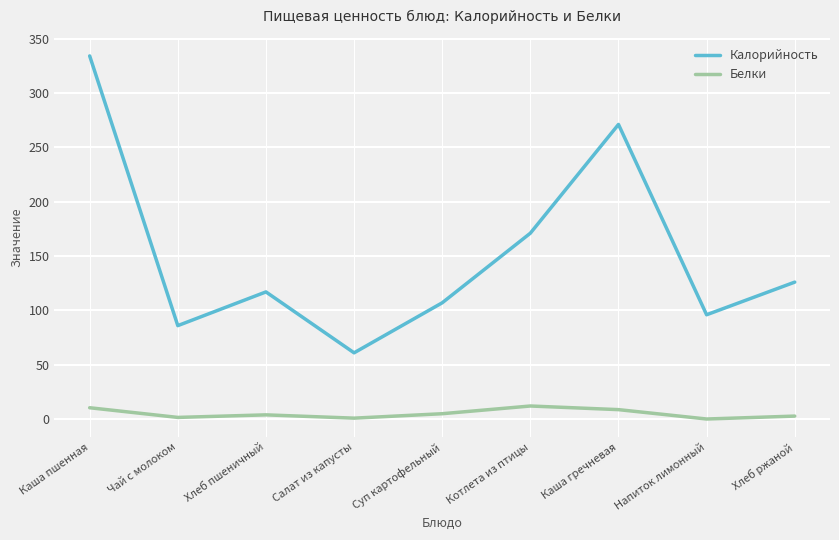

Where does the Белки series first go above 3?

Каша пшенная